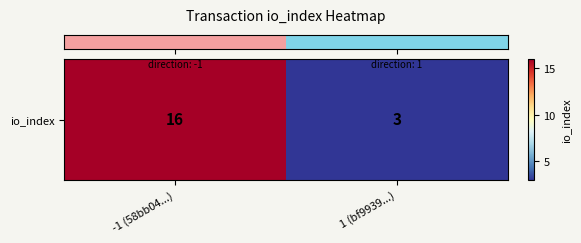

What is the smallest value displayed?

3